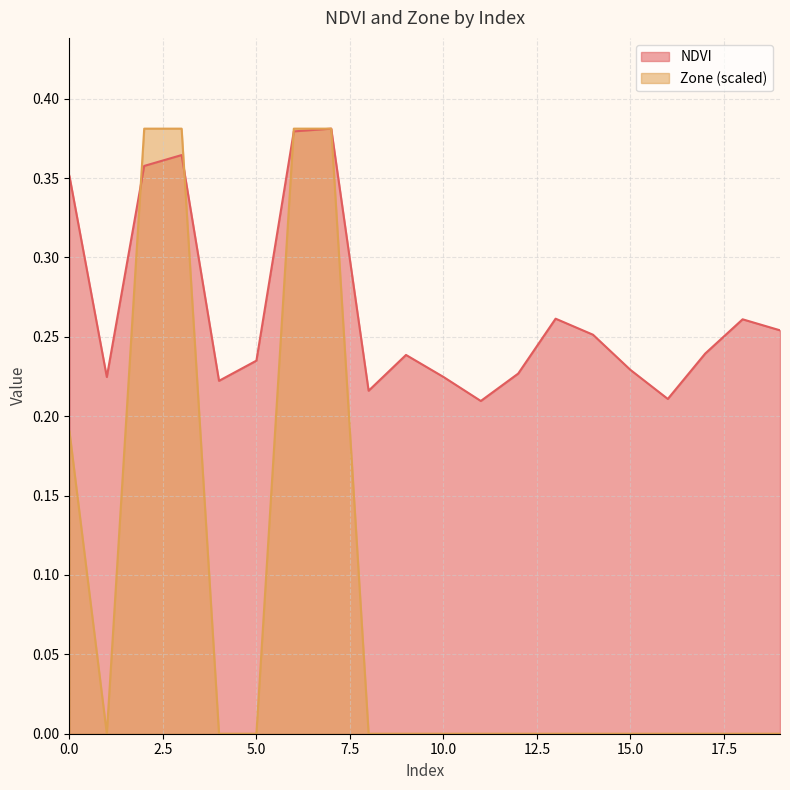

How many lines are shown in the chart?

2